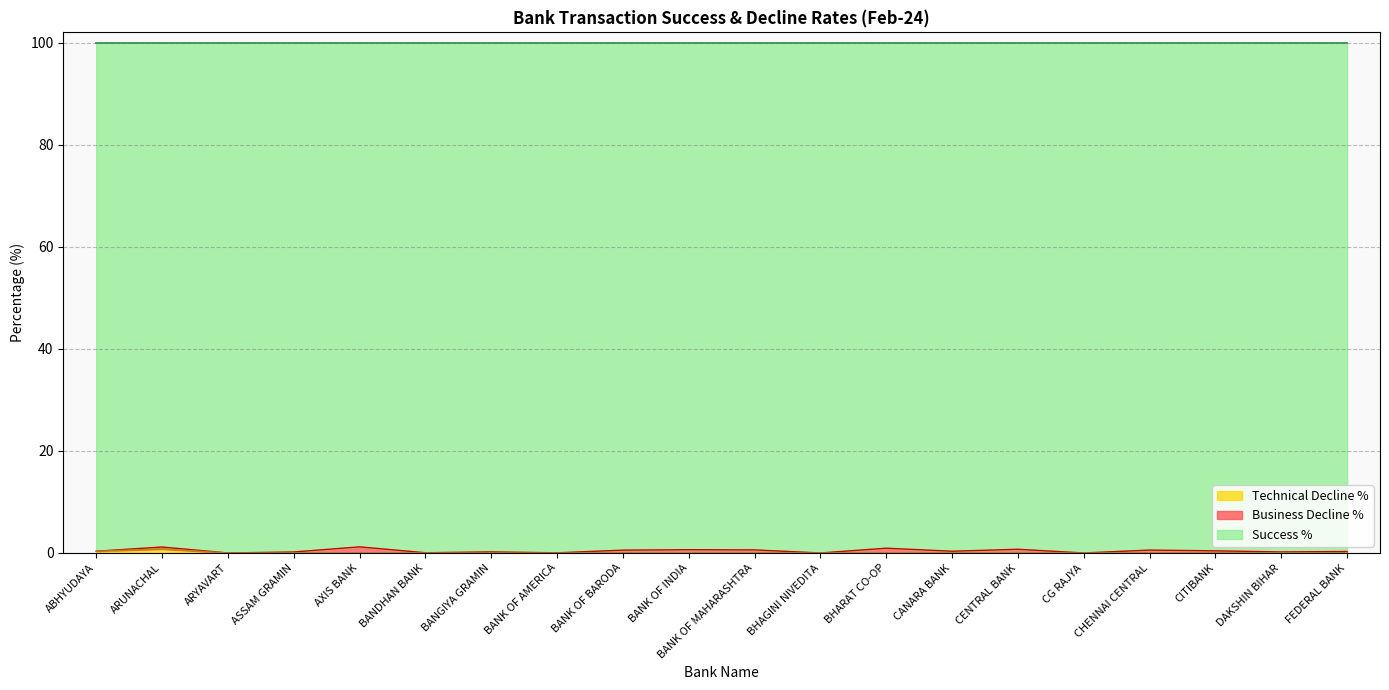

At which category is the sum across all series the highest?

ARUNACHAL